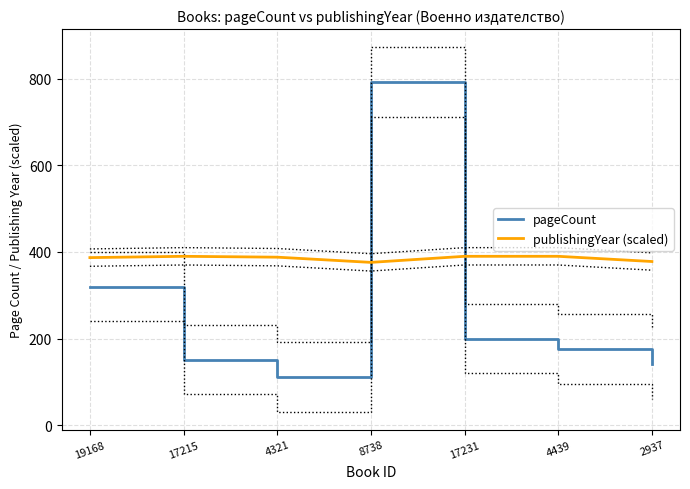

Which series has the widest spread of values?

pageCount